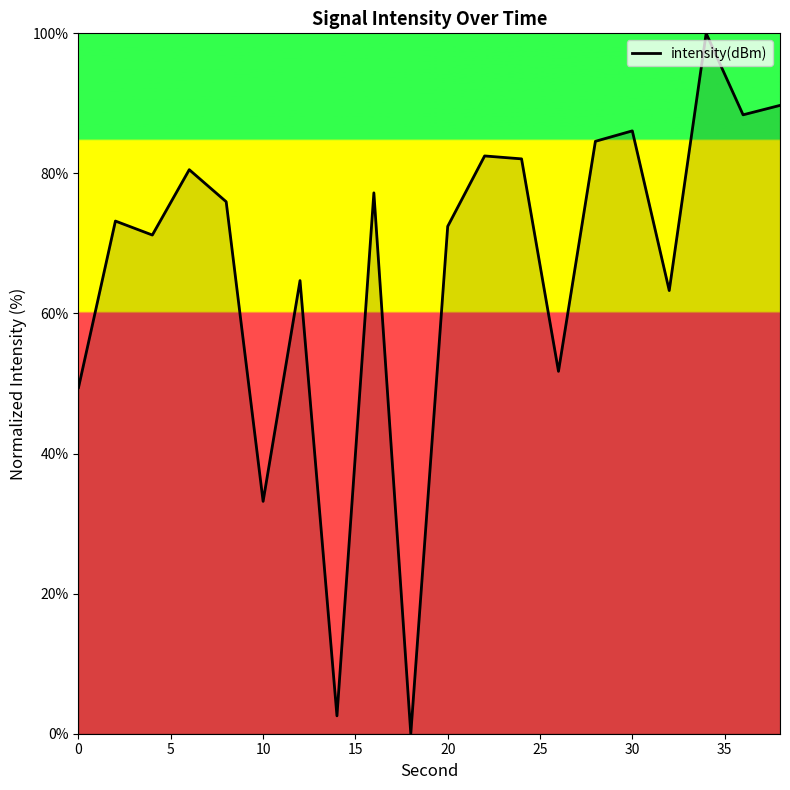

What is the difference between the maximum and minimum values?

100.0